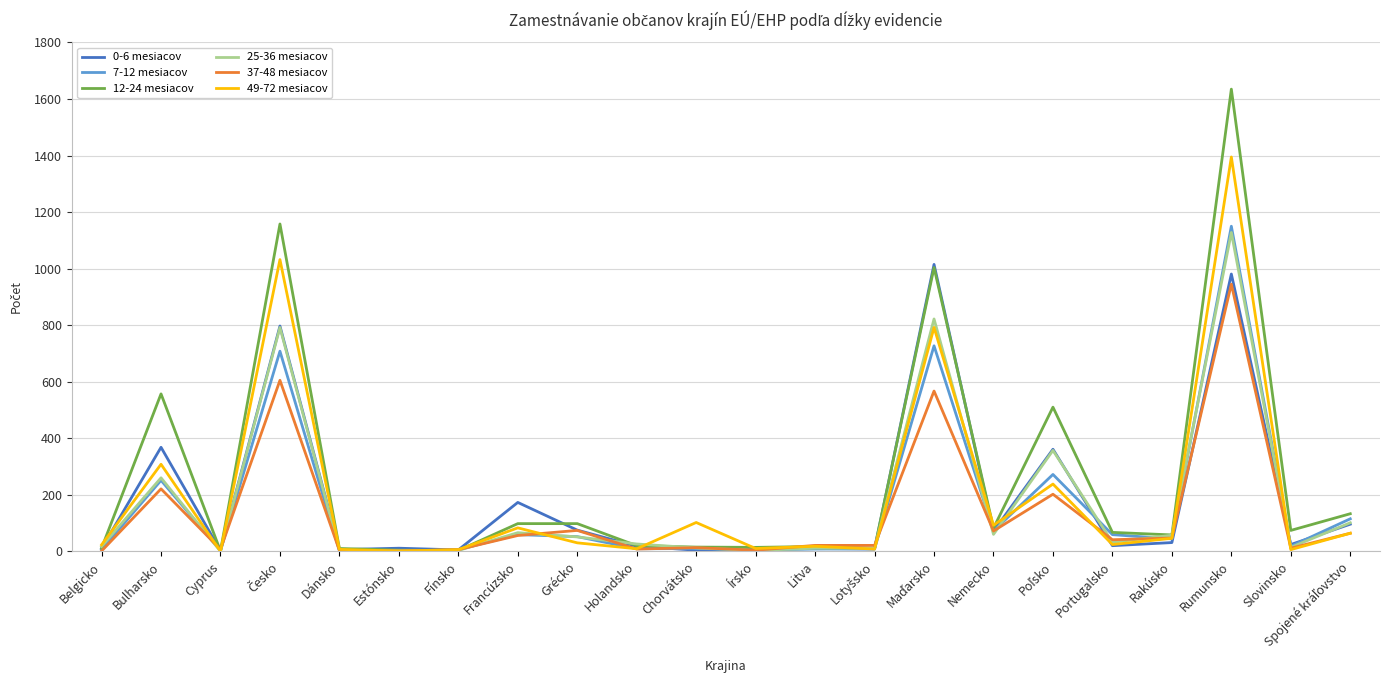

Which series ends up on top after the final intersection of 12-24 mesiacov and 25-36 mesiacov?

12-24 mesiacov